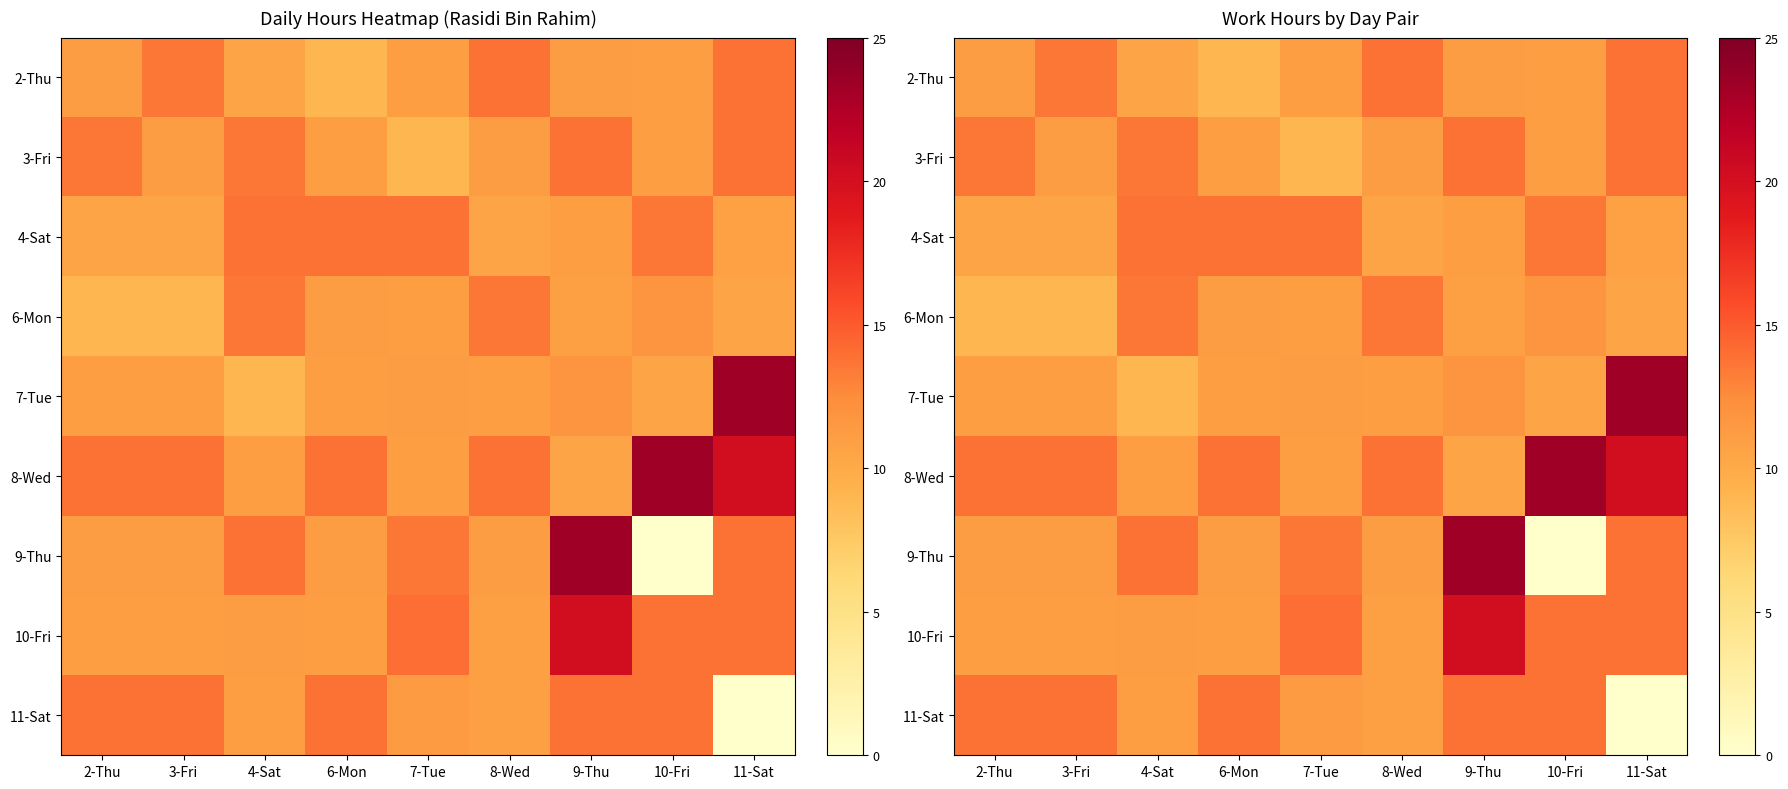

What is the difference between the highest and lowest values at 3-Fri?

4.8